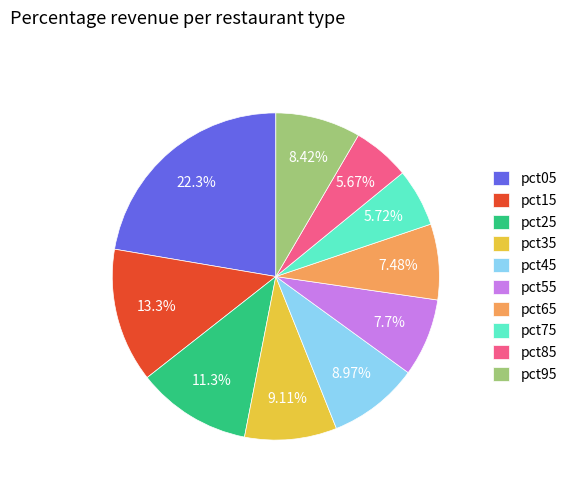

Combined, what portion of the pie is pct35 and pct75?

14.8%